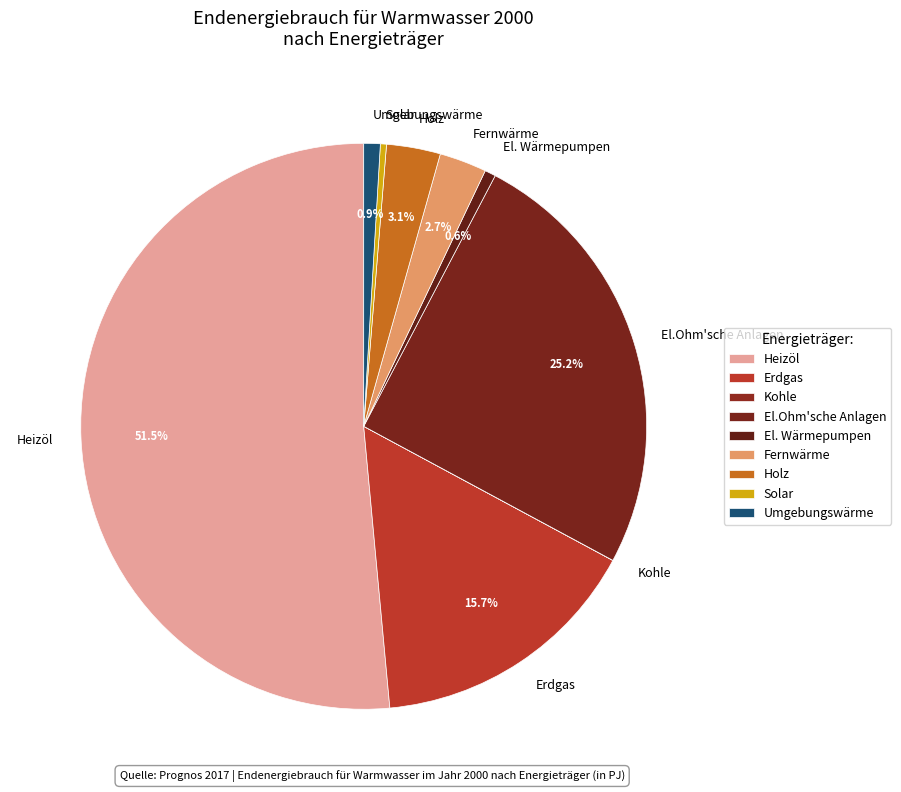

Which category has the biggest portion of the pie?

Heizöl